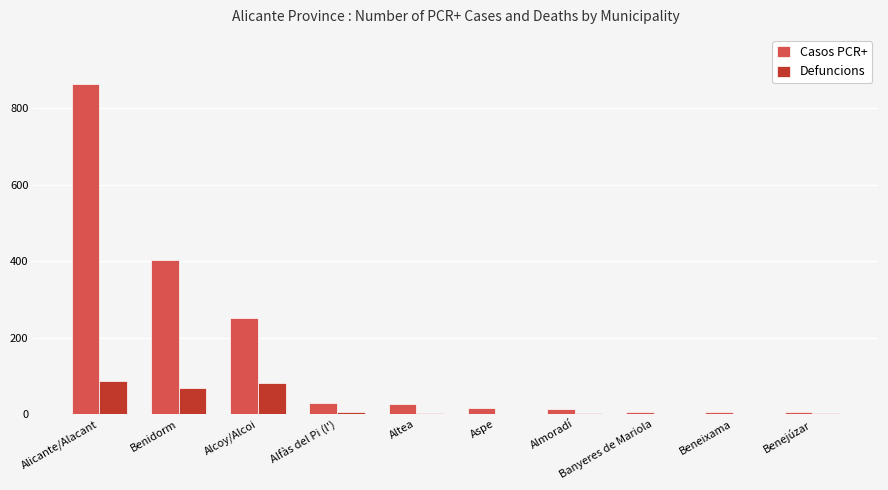

What is the average value of the Casos PCR+ series?

162